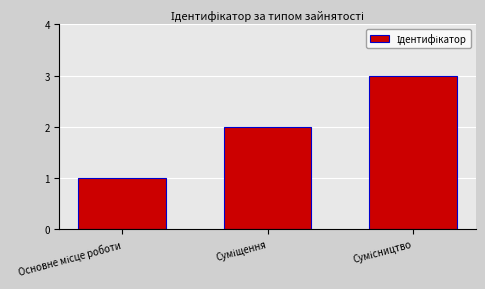

What is the maximum value shown in the chart?

3